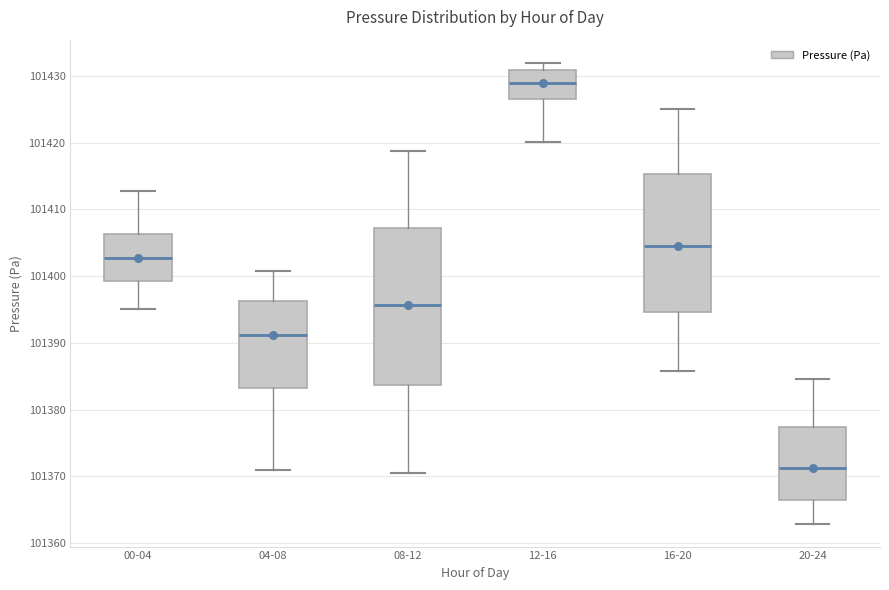

Reading left to right, transcribe this box plot: for each box, give where its median line is, the range the box spans, and where its two whiskers end, as read against the y-axis. The values are not printed on the chart, so give them approximately, as read against the axis.

00-04: median 101403, box 101399 to 101406, whiskers 101395 to 101413
04-08: median 101391, box 101383 to 101396, whiskers 101371 to 101401
08-12: median 101396, box 101384 to 101407, whiskers 101371 to 101419
12-16: median 101429, box 101427 to 101431, whiskers 101420 to 101432
16-20: median 101405, box 101395 to 101415, whiskers 101386 to 101425
20-24: median 101371, box 101366 to 101377, whiskers 101363 to 101385